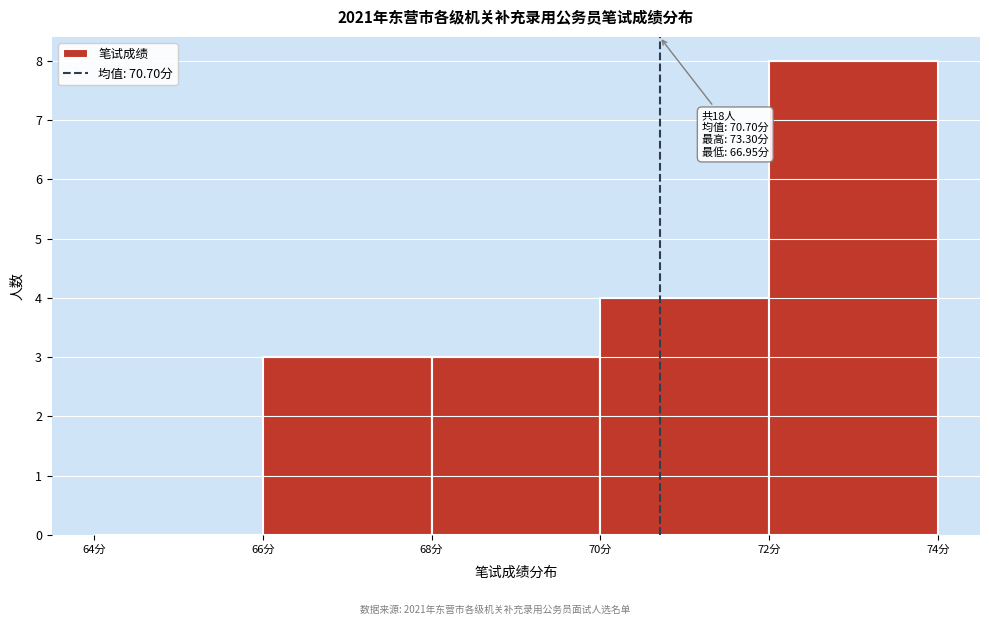

Which range on the x-axis has the tallest bar?

72 to 74